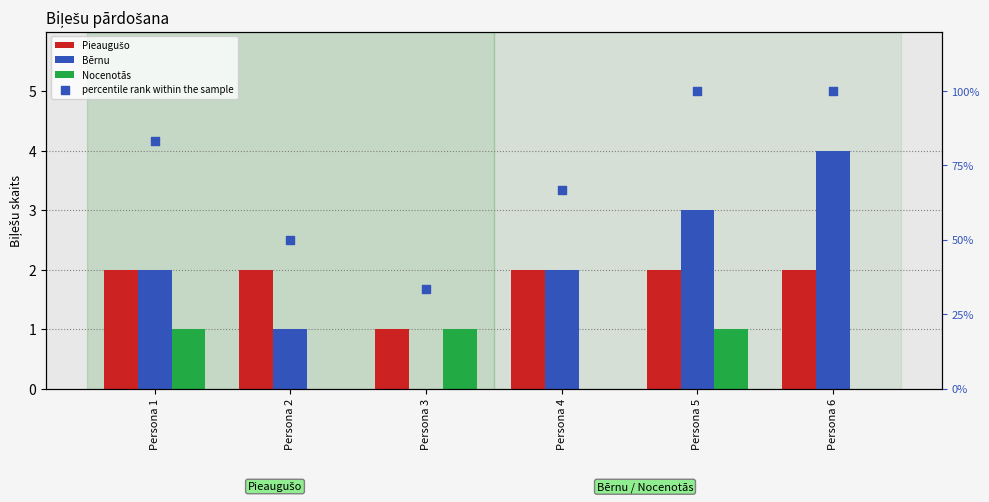

Which series reaches the minimum Y coordinate?

Bērnu